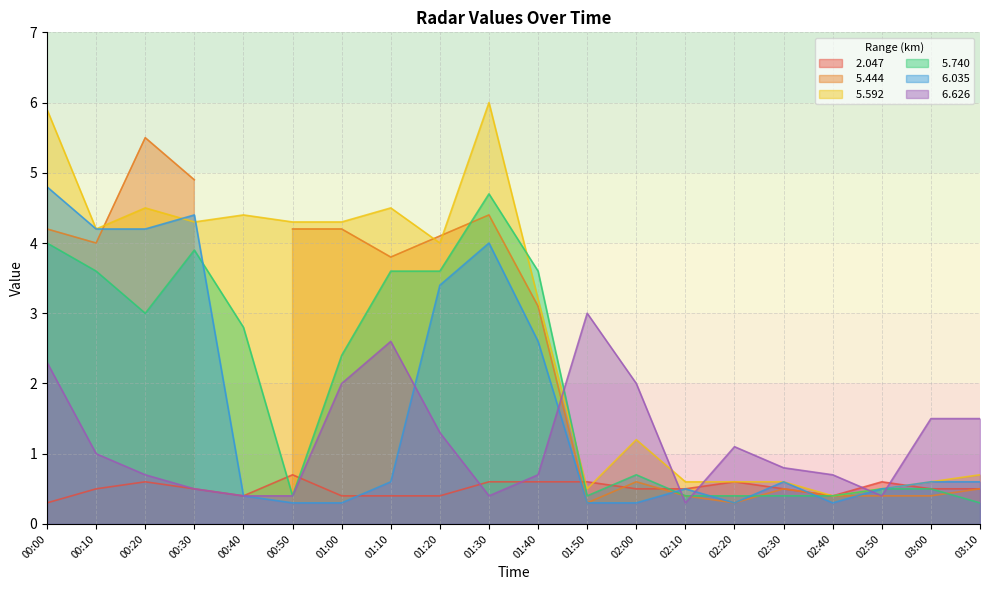

What value does the   5.740 series have at 01:40?

3.6